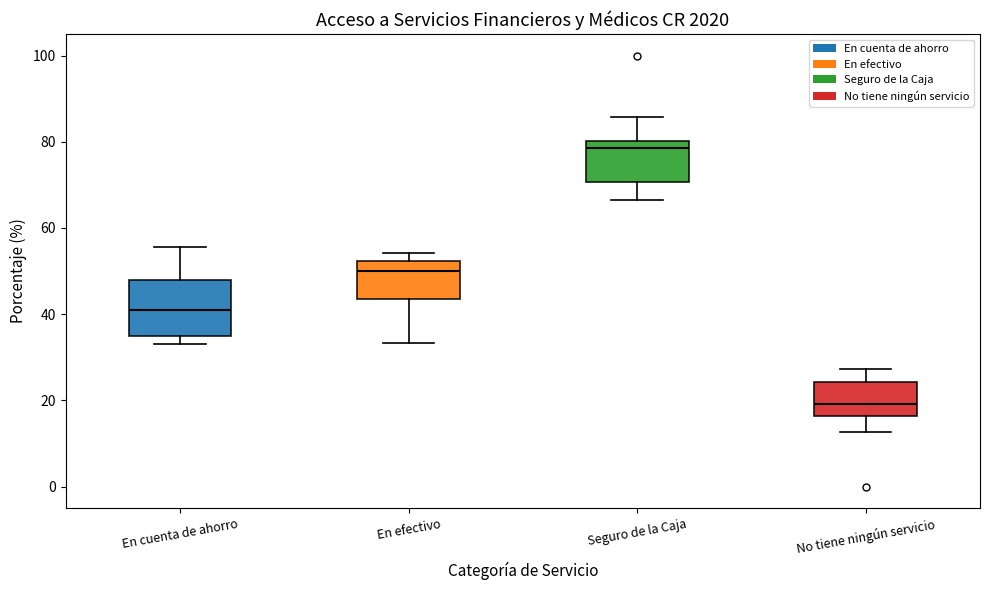

Which box is the tallest, from its lower edge to its upper edge?

En cuenta de ahorro